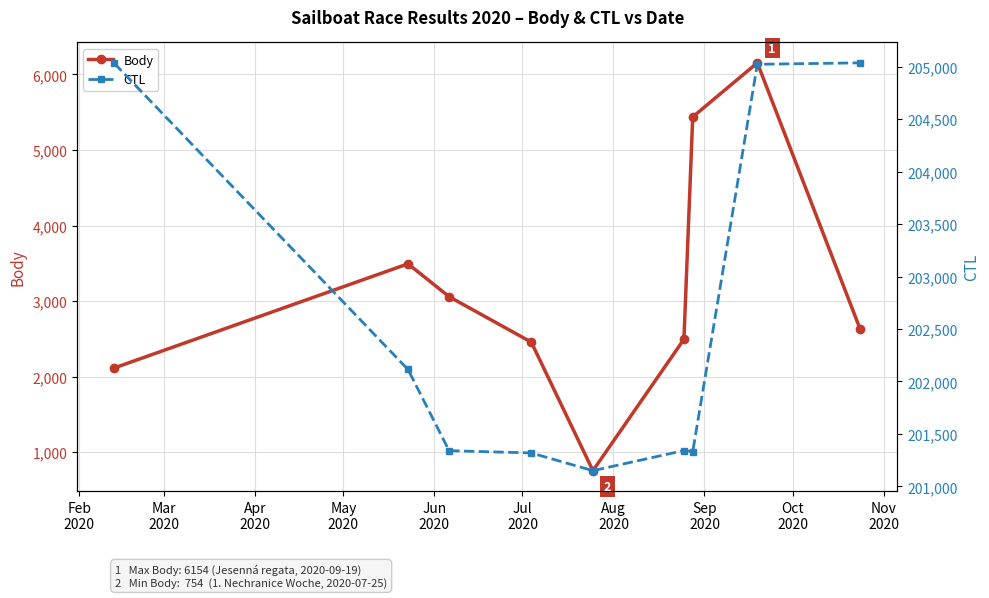

True or false: Body has more than 0 points higher than both neighbors.

True